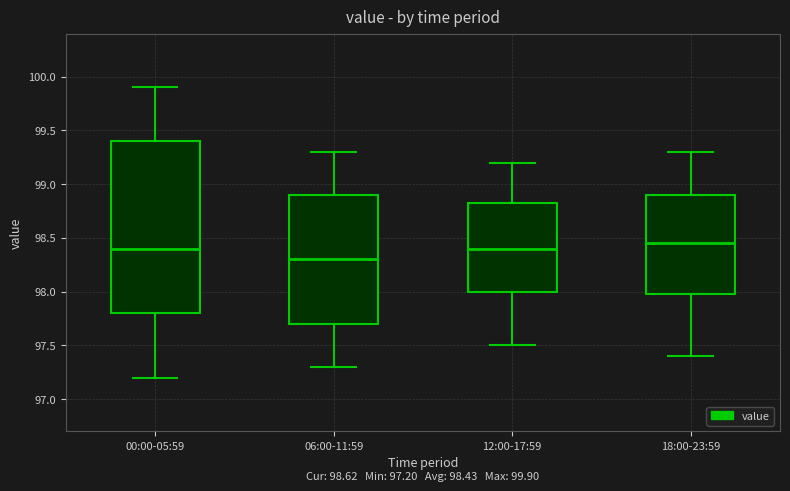

Which box is the tallest, from its lower edge to its upper edge?

00:00-05:59